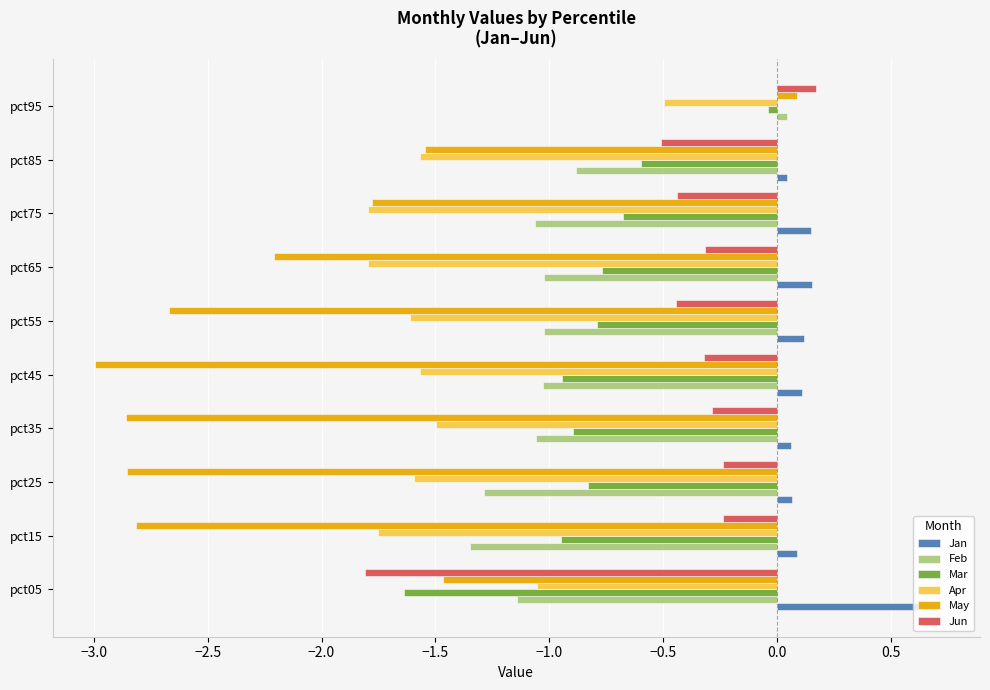

Which series has the widest spread of values?

May